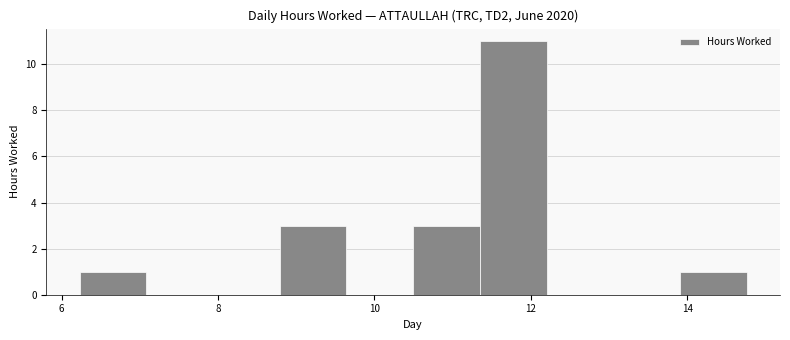

Reading left to right, list every bar in this chart as the range it spans on the x-axis followed by its height. Neither the bar edges nor the heights are printed on the chart, so give them approximately, as read against the axes.

6.2 to 7.0: 1
7.0 to 8.0: 0
8.0 to 8.8: 0
8.8 to 9.6: 3
9.6 to 10.4: 0
10.4 to 11.4: 3
11.4 to 12.2: 11
12.2 to 13.0: 0
13.0 to 14.0: 0
14.0 to 14.8: 1